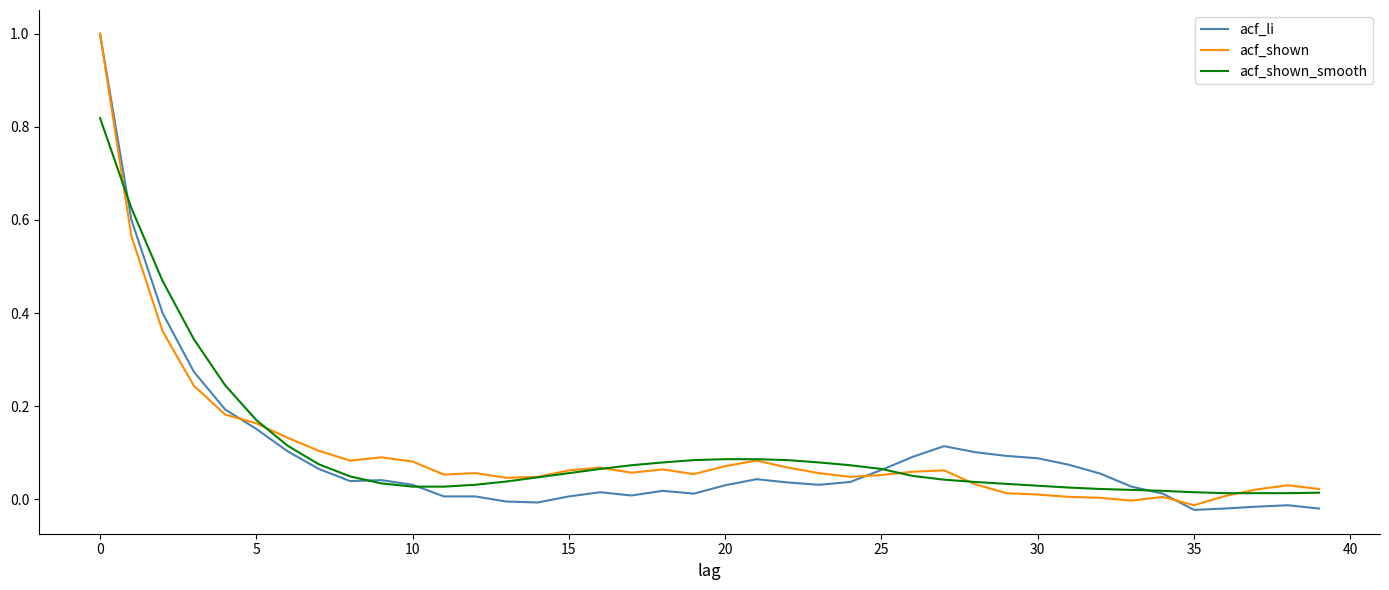

True or false: acf_li and acf_shown cross at least once.

True